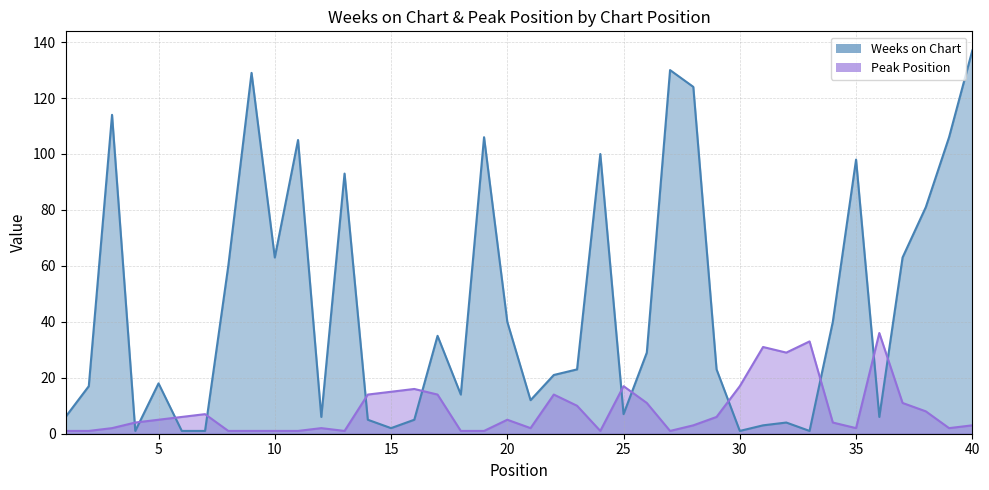

Which series has the largest total across all categories?

Weeks on Chart